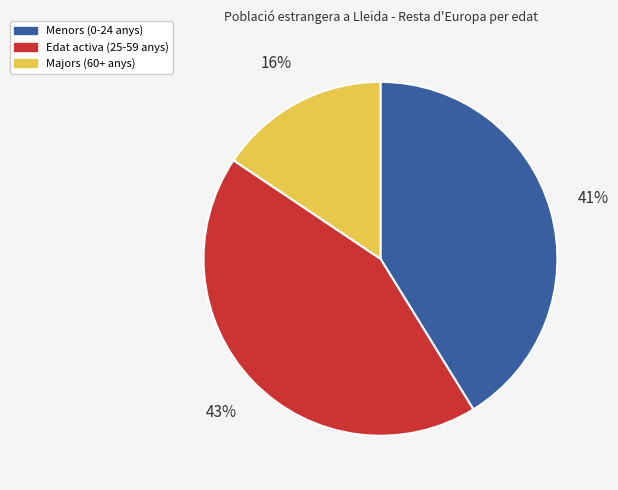

Is it true that Majors (60+ anys) is 5% of the pie?

False